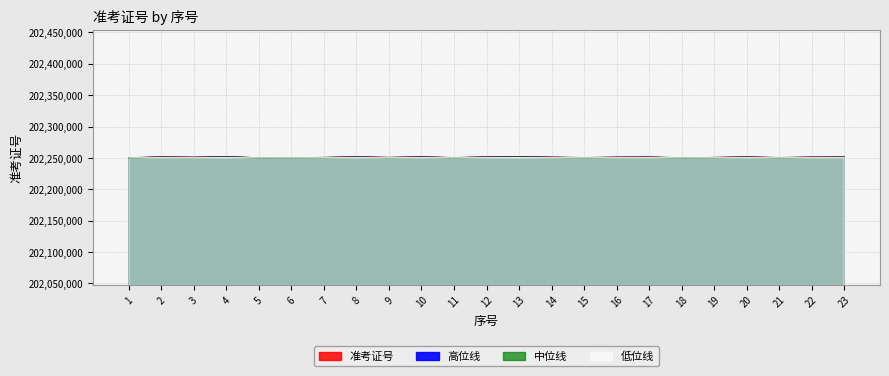

Rank the categories by value from highest to lowest.

13, 4, 8, 10, 12, 2, 20, 23, 17, 22, 14, 16, 3, 9, 7, 19, 15, 21, 11, 6, 1, 5, 18